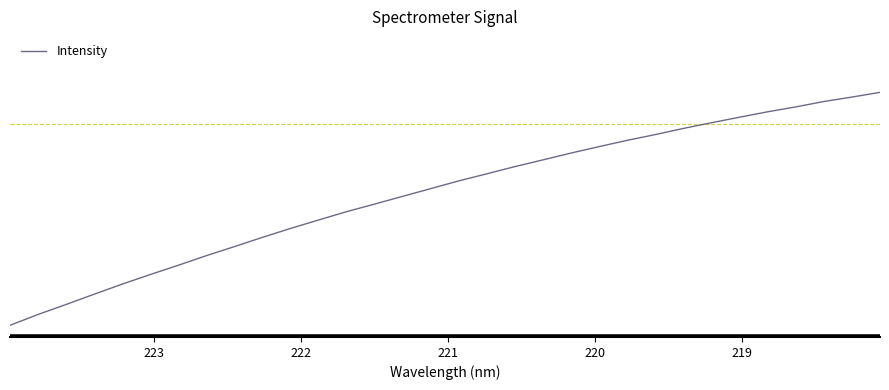

How many categories are shown in the chart?

32